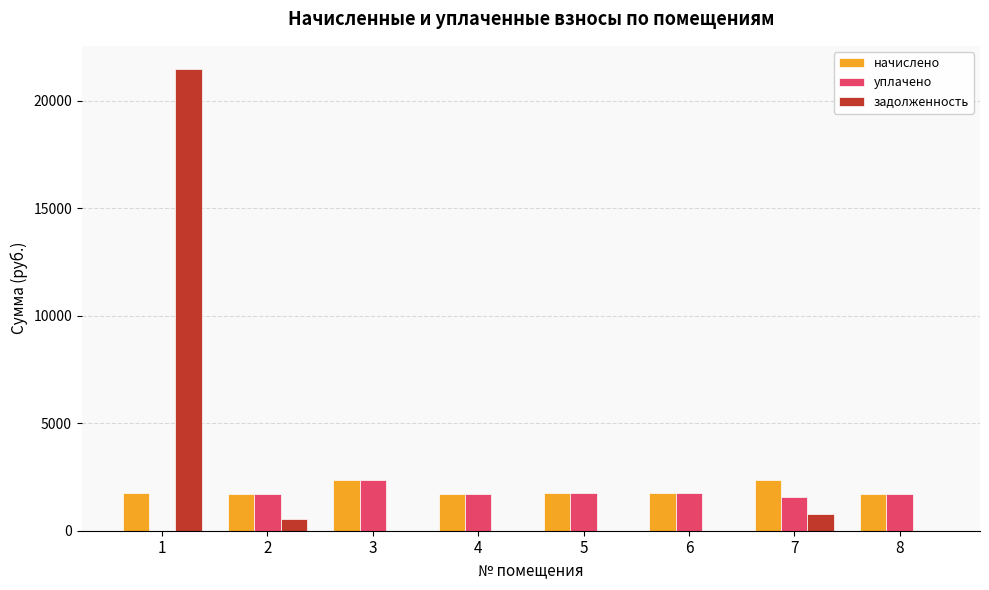

What is the sum of the уплачено values at 5 and 1?

1763.3